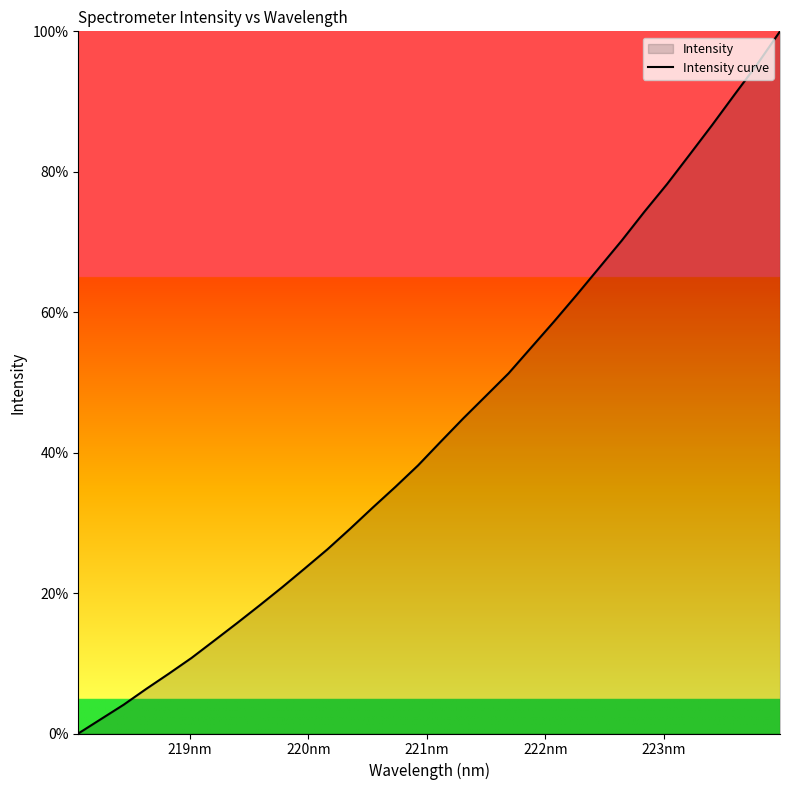

How many lines are shown in the chart?

1